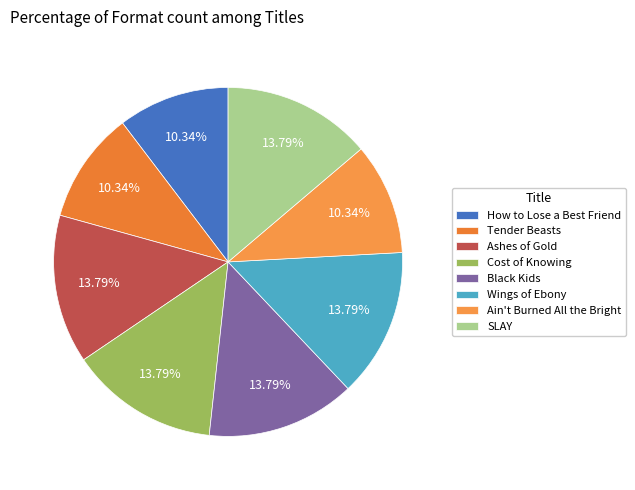

Is it true that Tender Beasts is 1% of the pie?

False